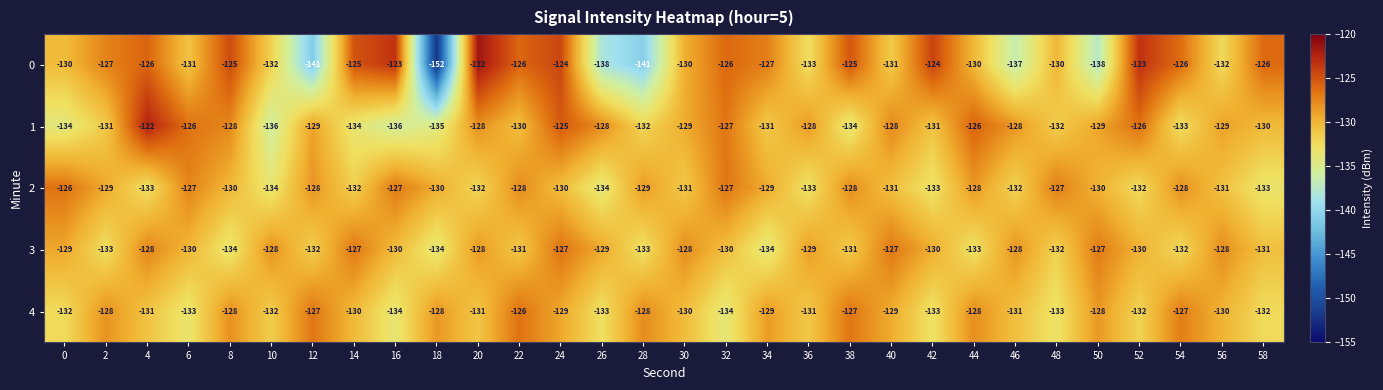

Between 38 and 48, which series saw the biggest shift?

4